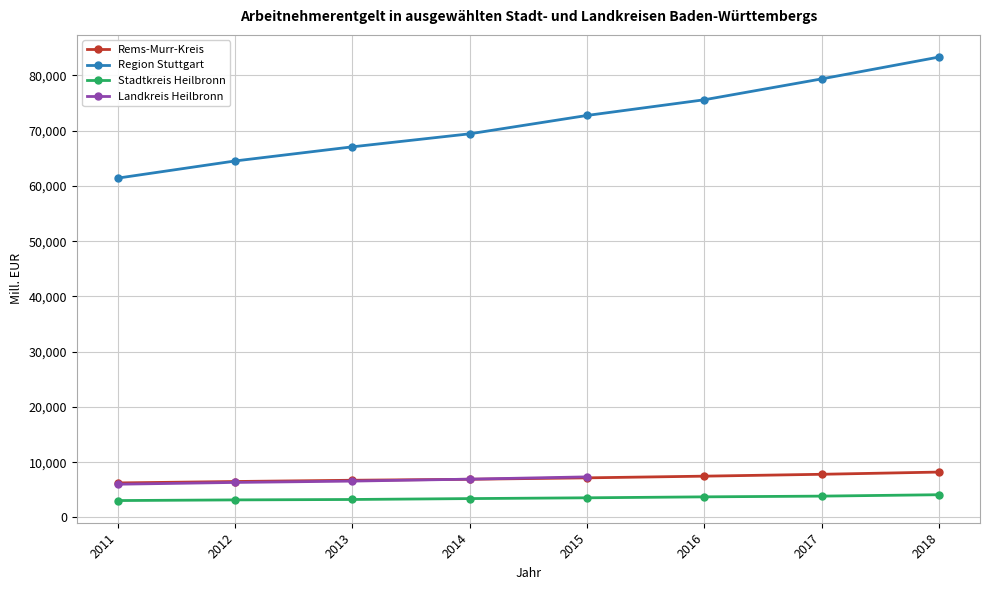

What is the lowest value of the Region Stuttgart: Arbeitnehmerentgelt (Mill. EUR) series?

61417.0